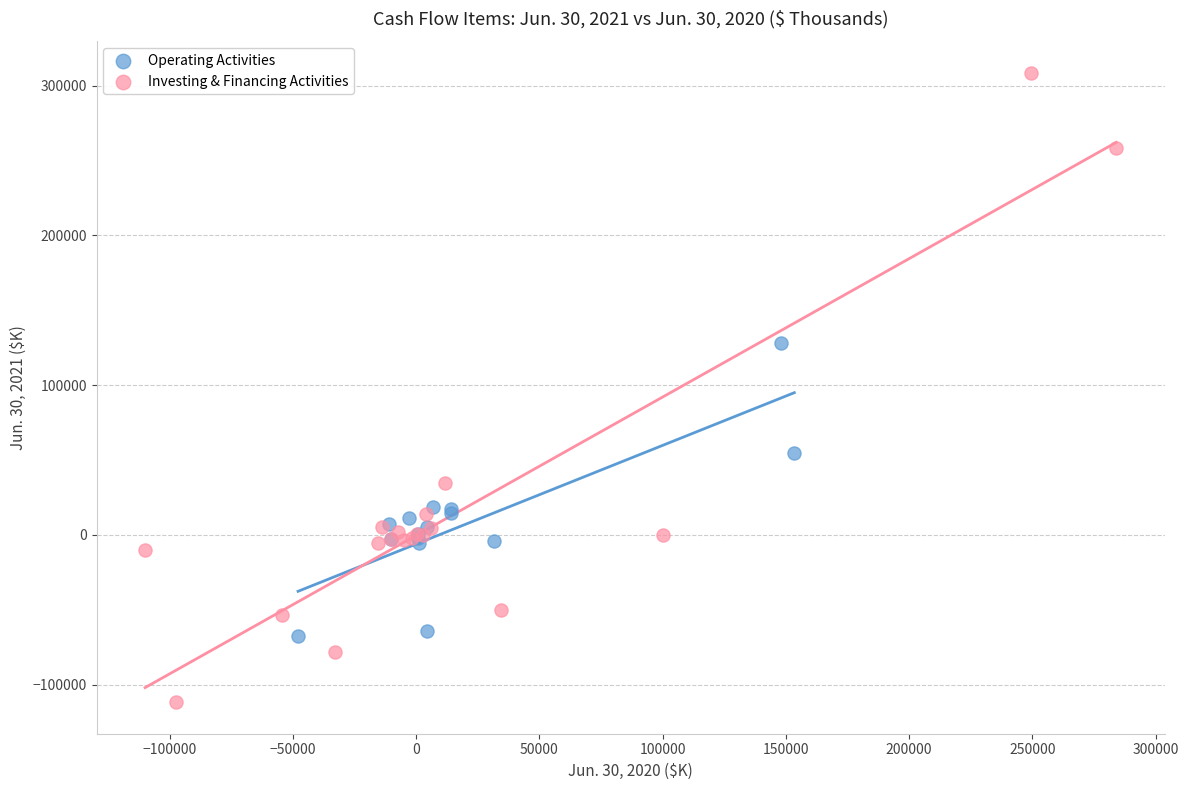

Which series has the widest spread of Y values?

Investing & Financing Activities